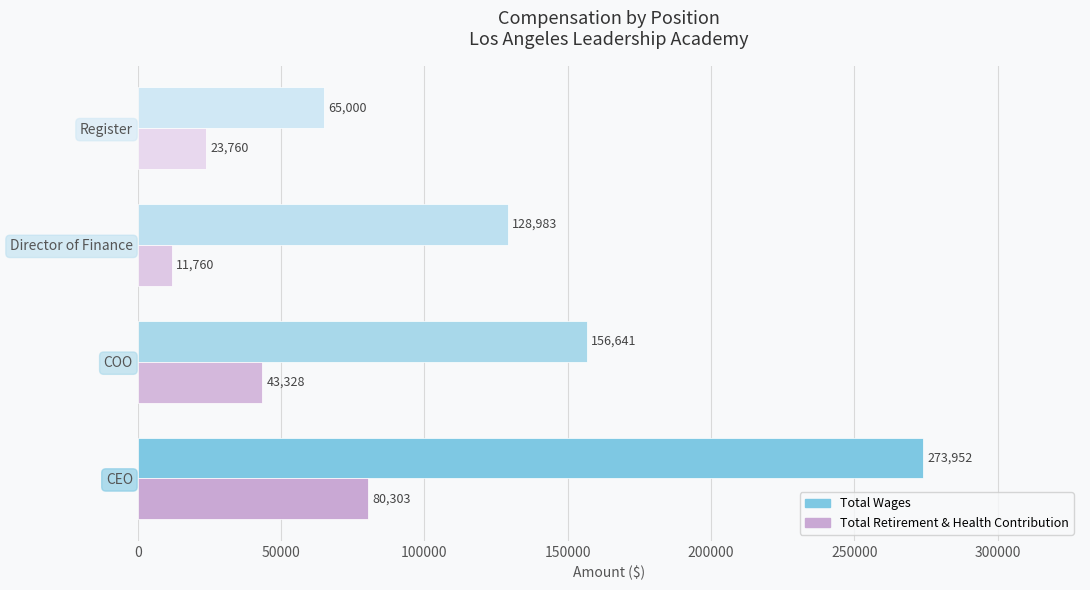

Which series has the largest total across all categories?

Total Wages